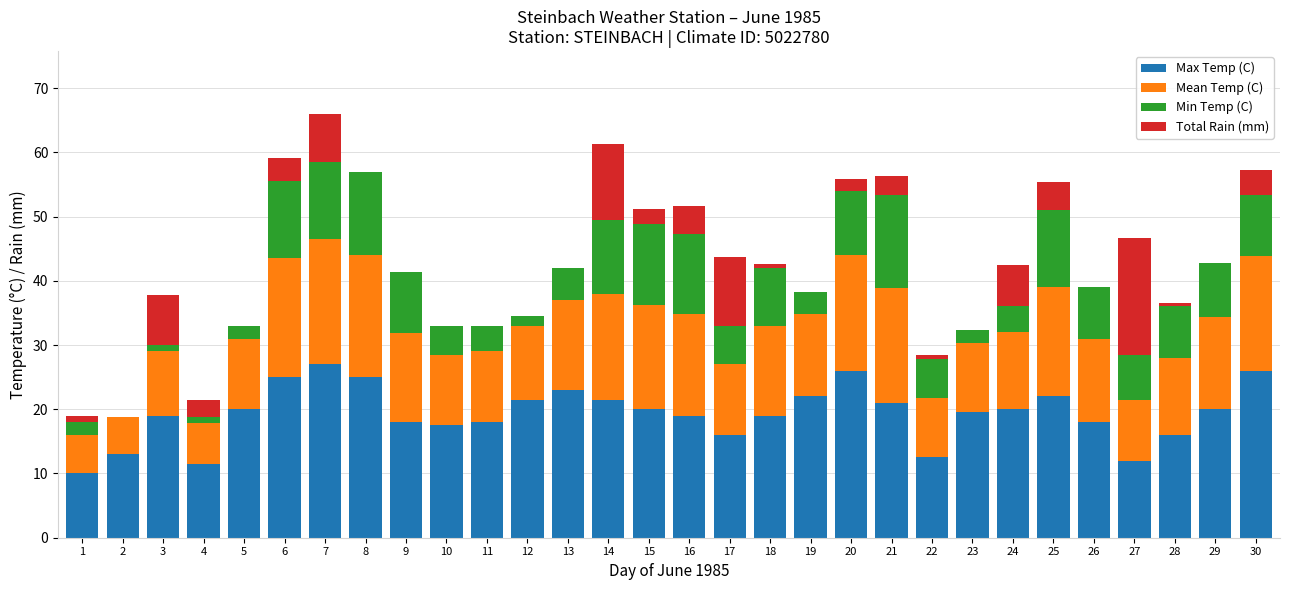

True or false: Max Temp (C) has a value of 26.1 at 18.

False